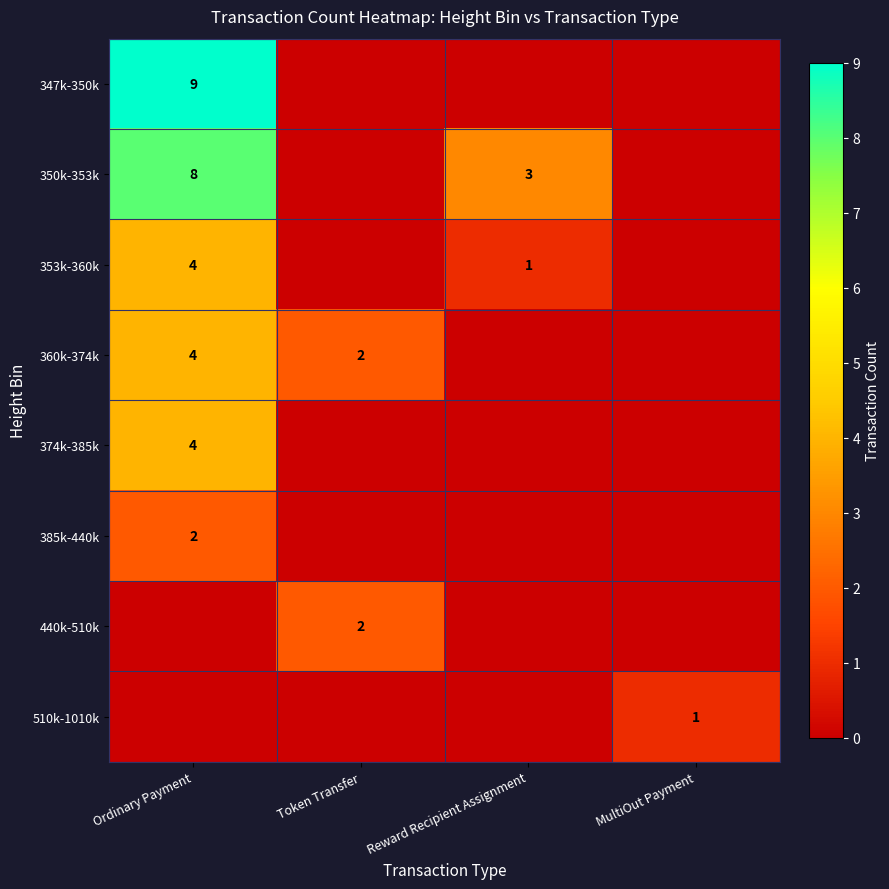

Is it true that 510k-1010k equals 1 at MultiOut Payment?

True